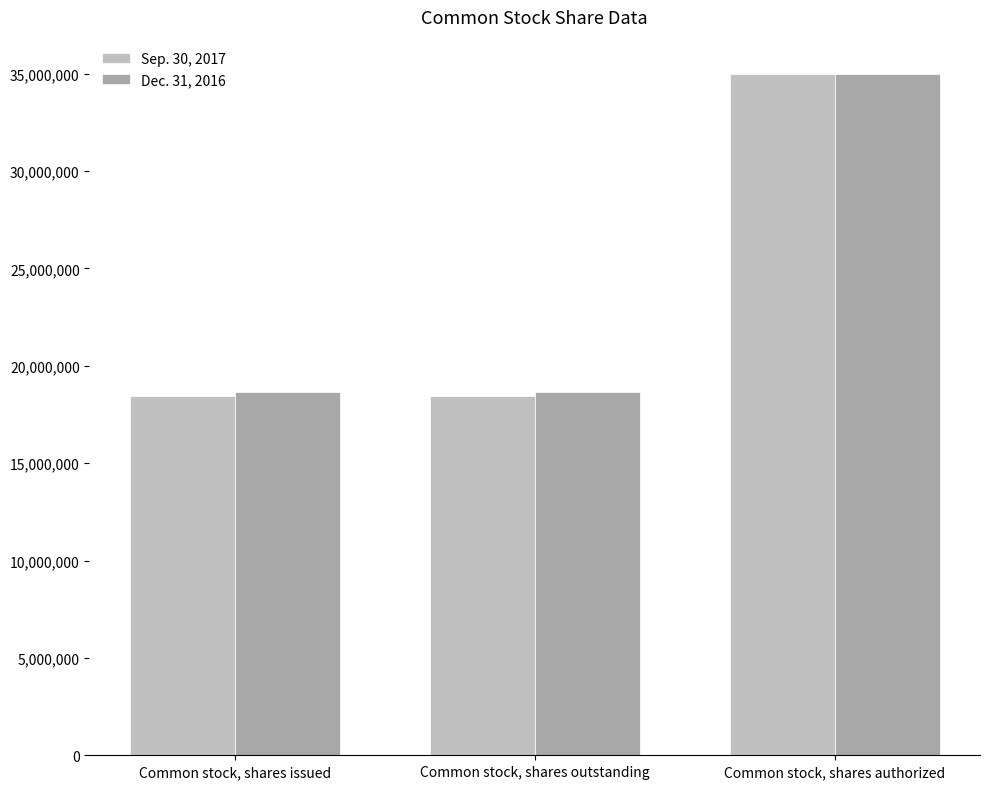

Is it true that Sep. 30, 2017 equals 18468801 at Common stock, shares issued?

True